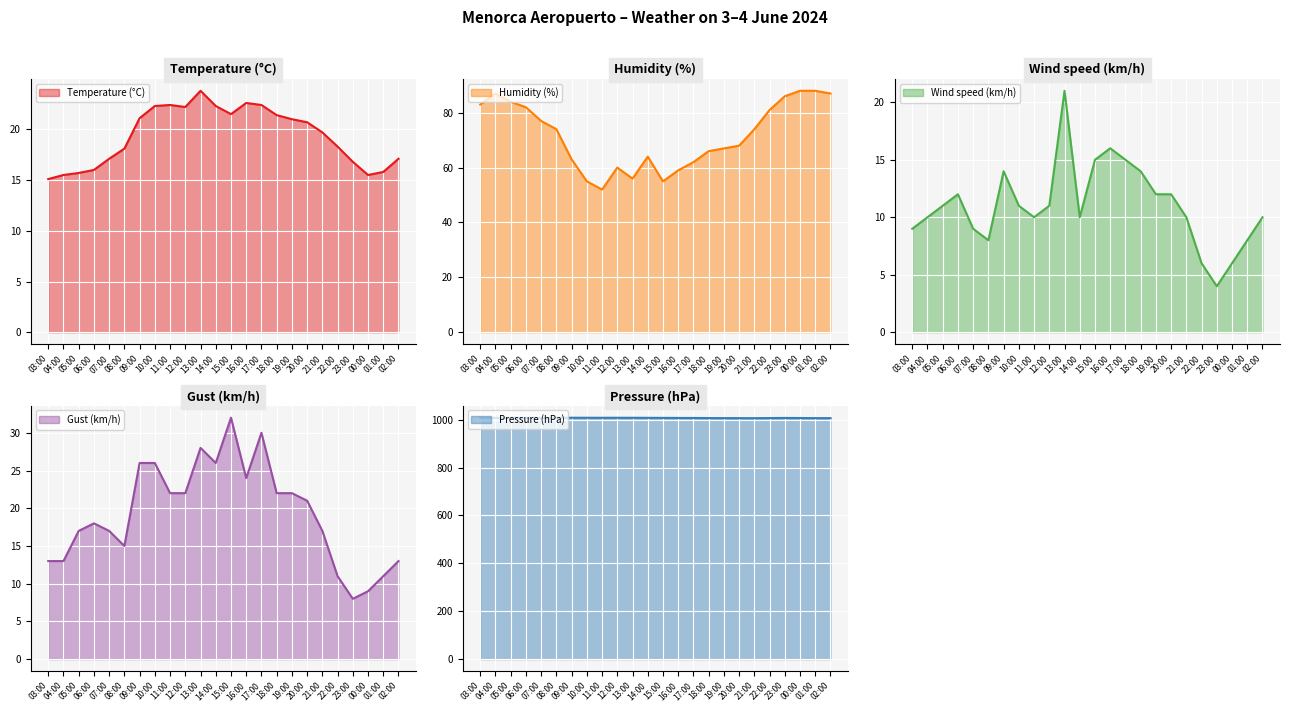

What is the minimum value shown in the chart?

4.0